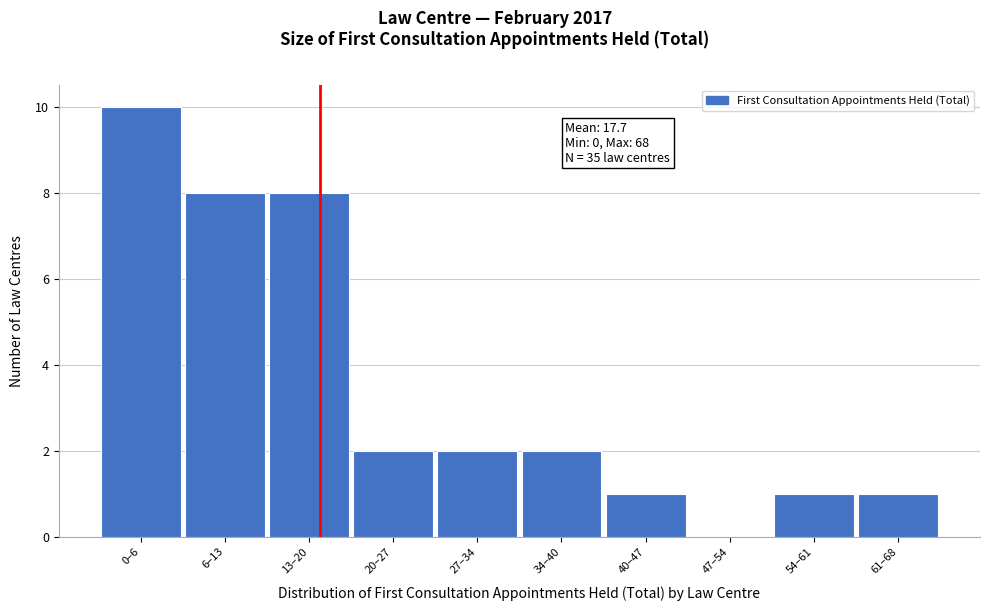

Reading right to left, transcribe all the data shown in this chart.

61–68=1	54–61=1	47–54=0	40–47=1	34–40=2	27–34=2	20–27=2	13–20=8	6–13=8	0–6=10